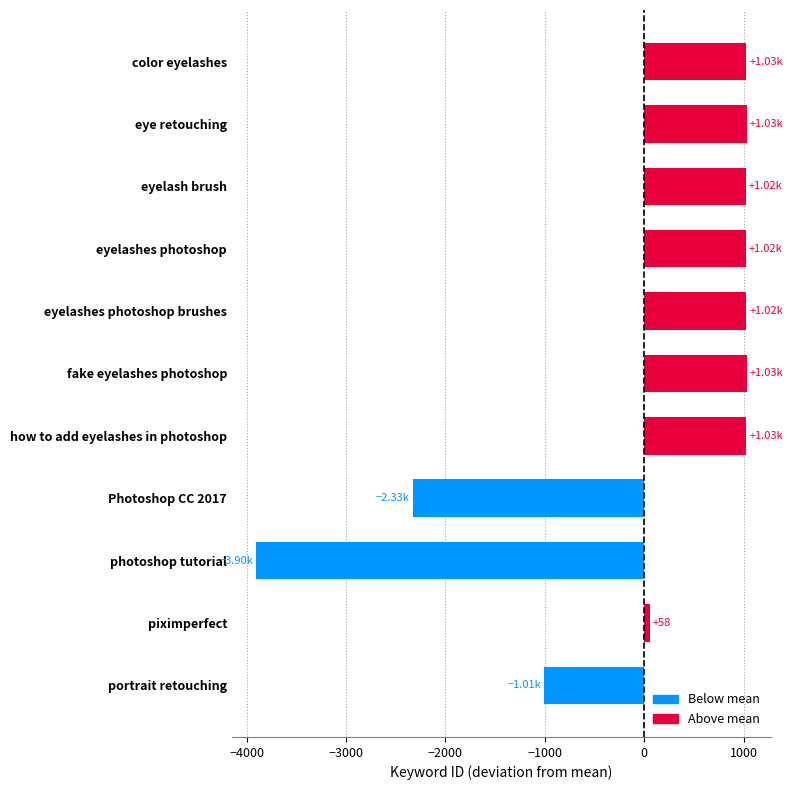

What is the ratio of the value at eyelashes photoshop to the value at fake eyelashes photoshop?

1.0